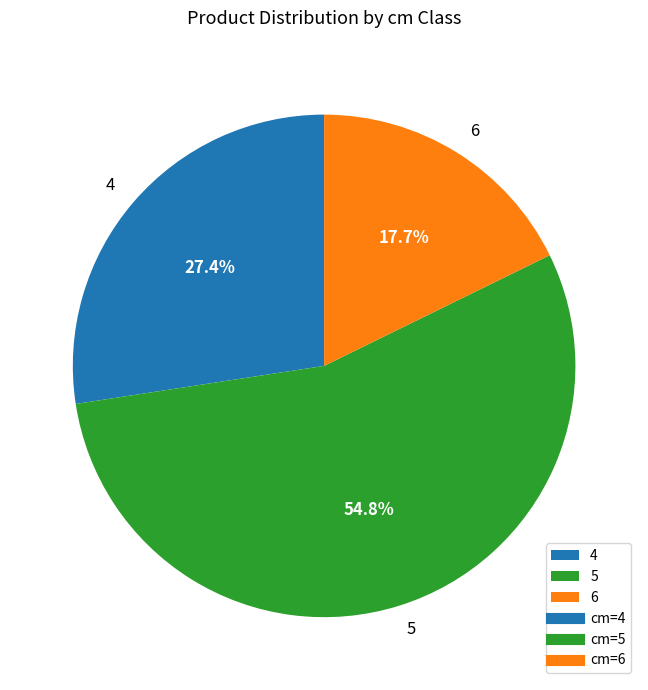

Is 5 the majority of the pie?

Yes